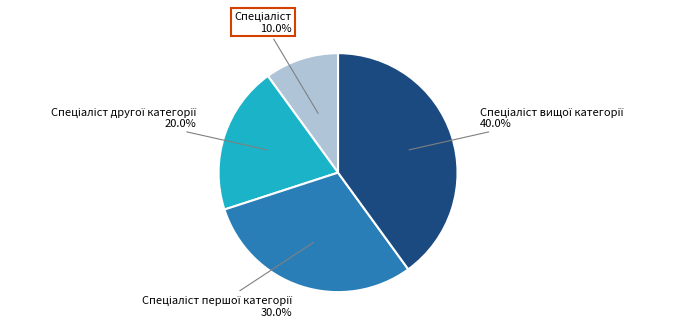

Is there a majority slice in this chart?

No